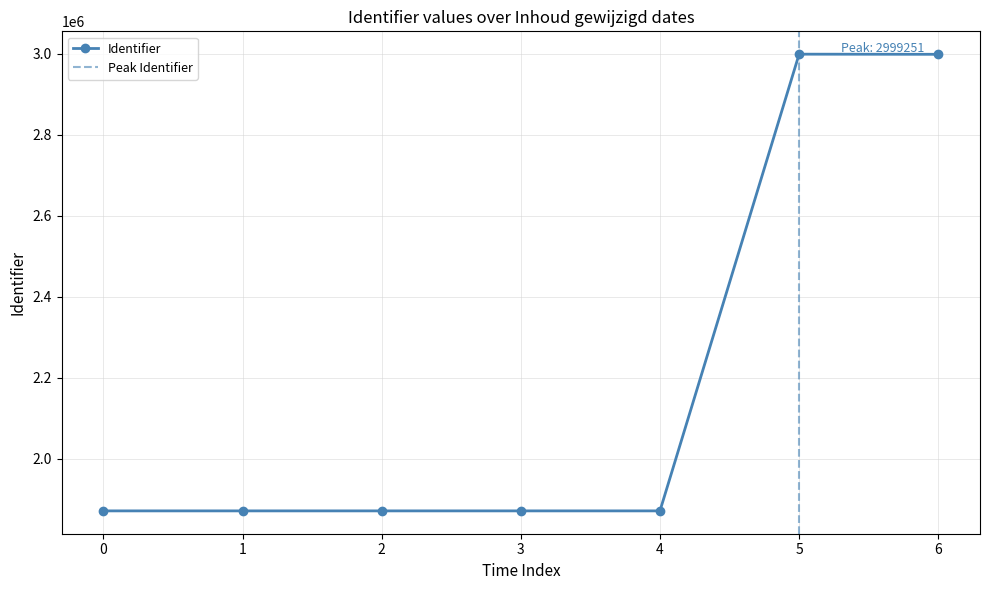

What is the value of the Identifier point at the 3rd from the left?

1871549